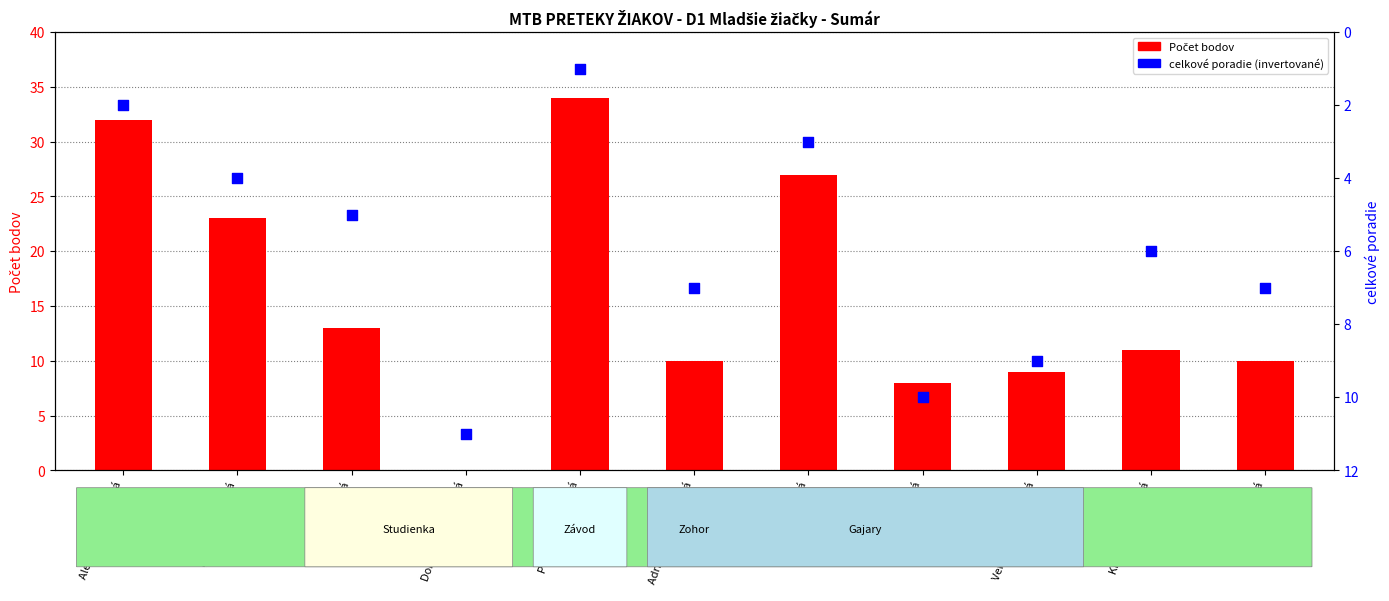

Is the value of celkové poradie at Aneta Trnovská greater than the value of Počet bodov at Sofia Srnková?

No